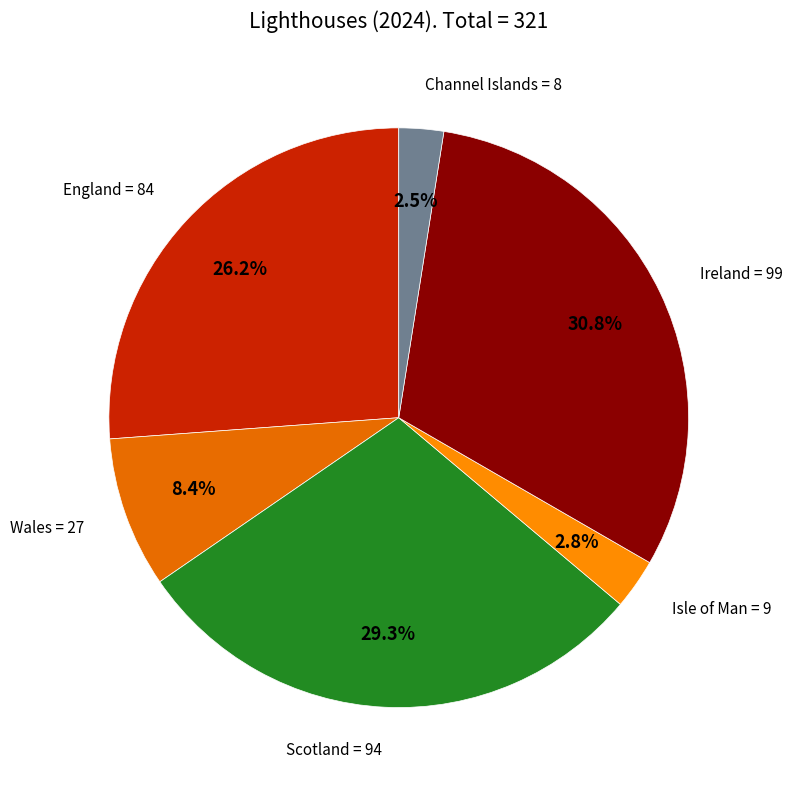

Which has a higher value, Wales or Ireland?

Ireland